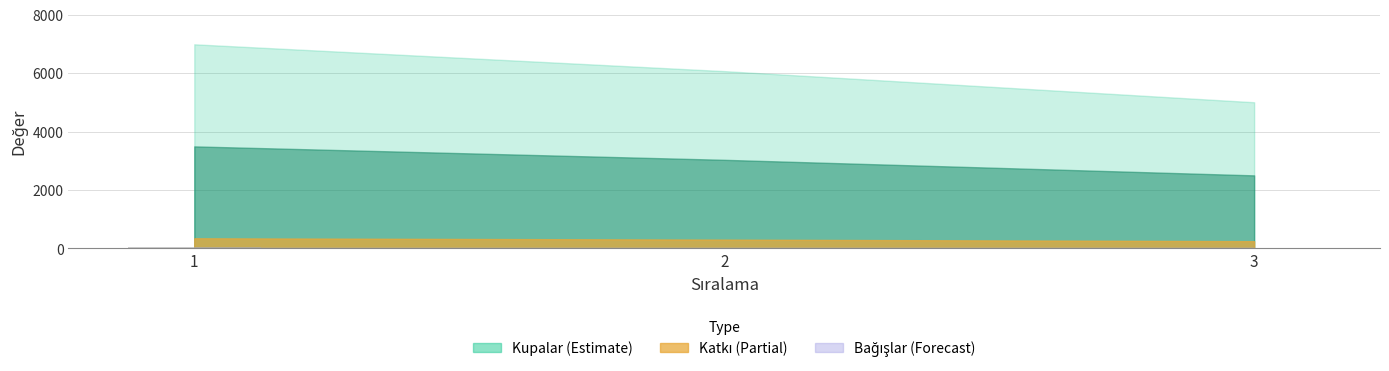

What is the average value?

30.1